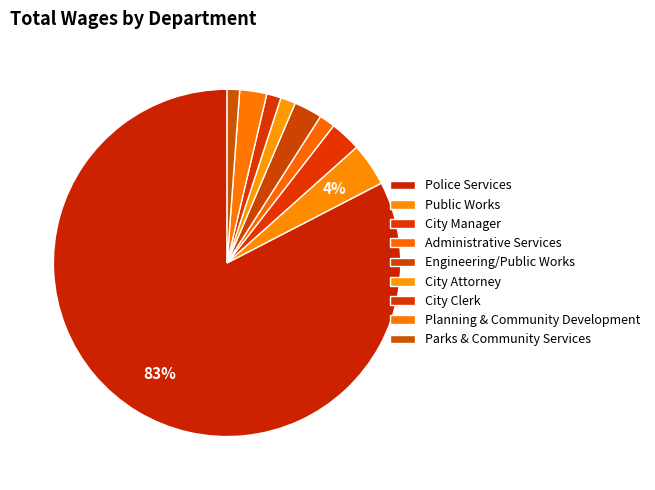

How much of the chart is everything except Public Works?

96.0%